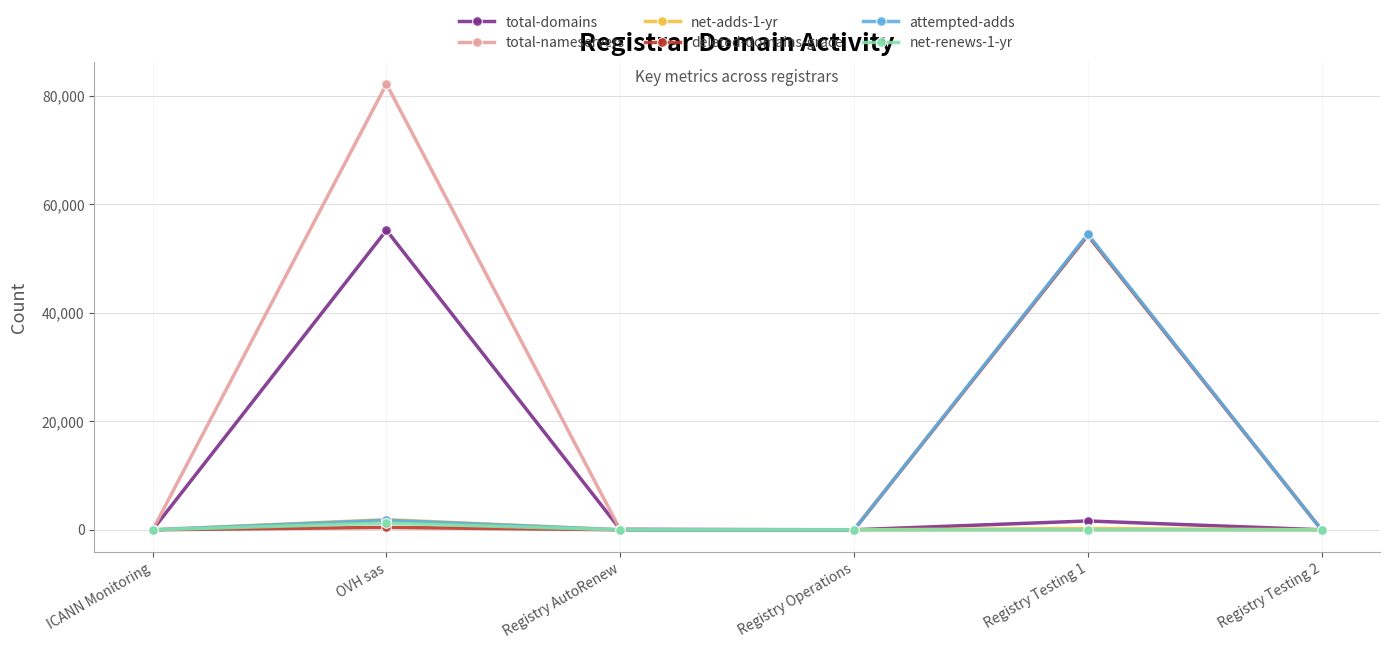

At which category is the sum across all series the highest?

OVH sas